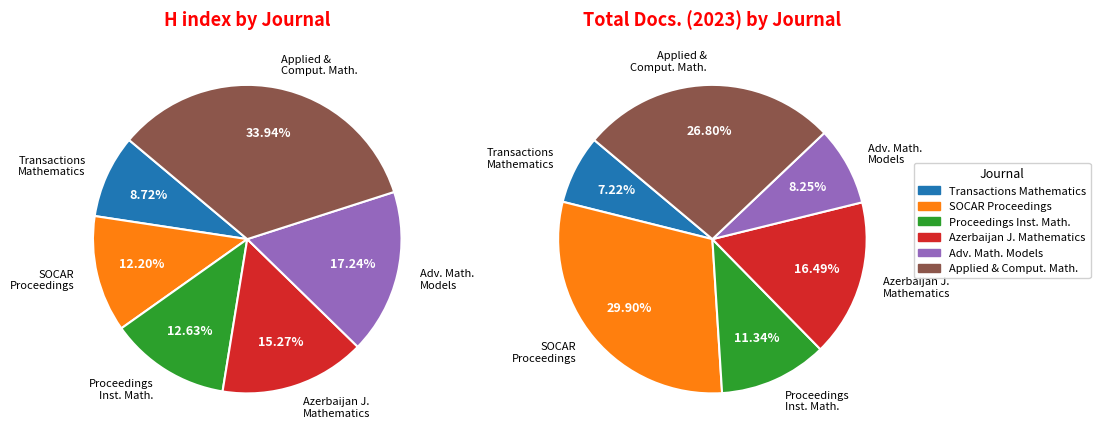

What is the spread (max minus min) of values at Proceedings of the Institute of Mathematics?

315